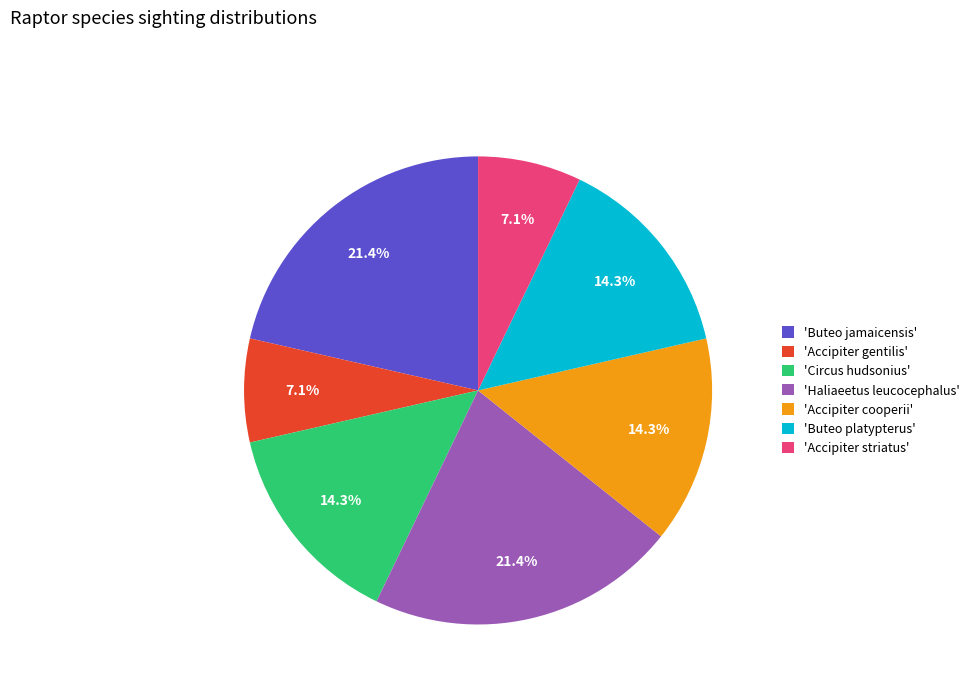

To the nearest percent, what is the average slice percentage?

14%